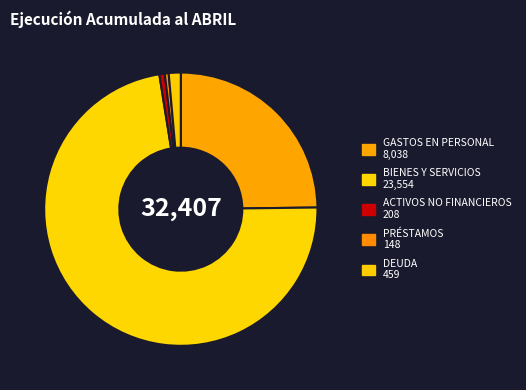

Which slice is the largest?

BIENES Y SERVICIOS DE CONSUMO